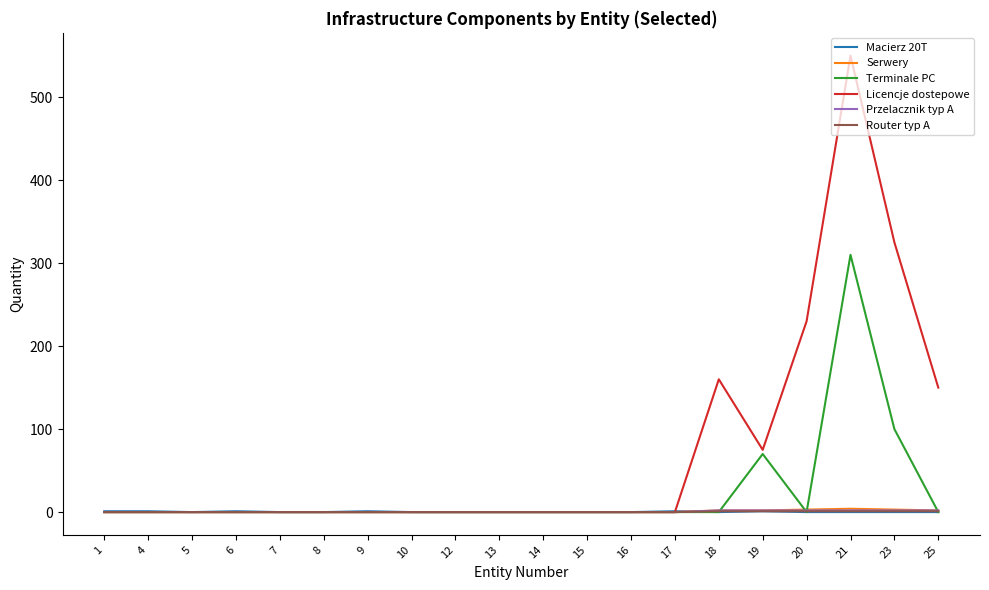

True or false: Macierz 20T has a value of 1 at 17.

True